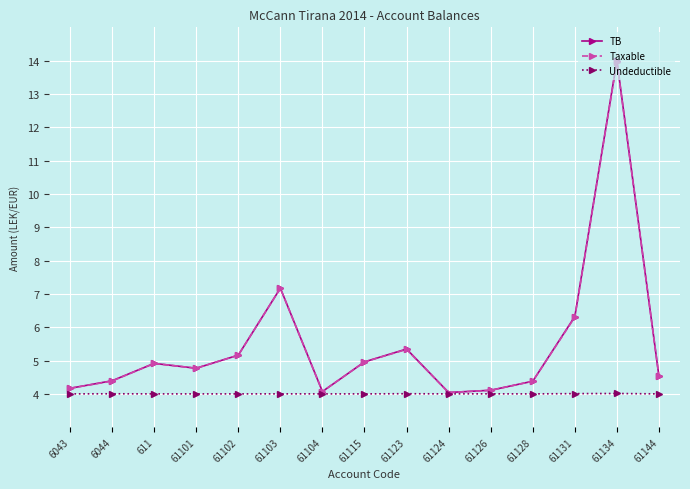

What is the greatest value displayed?

14.0